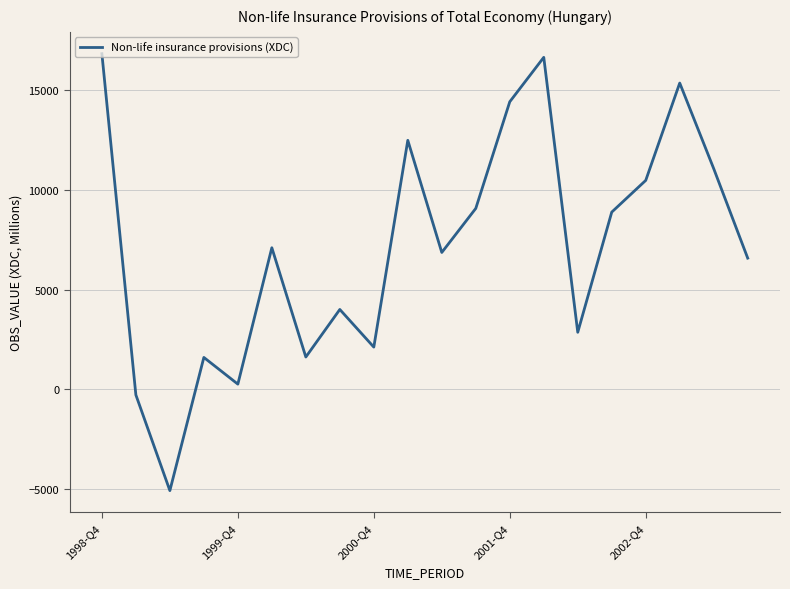

What is the maximum value shown in the chart?

16828